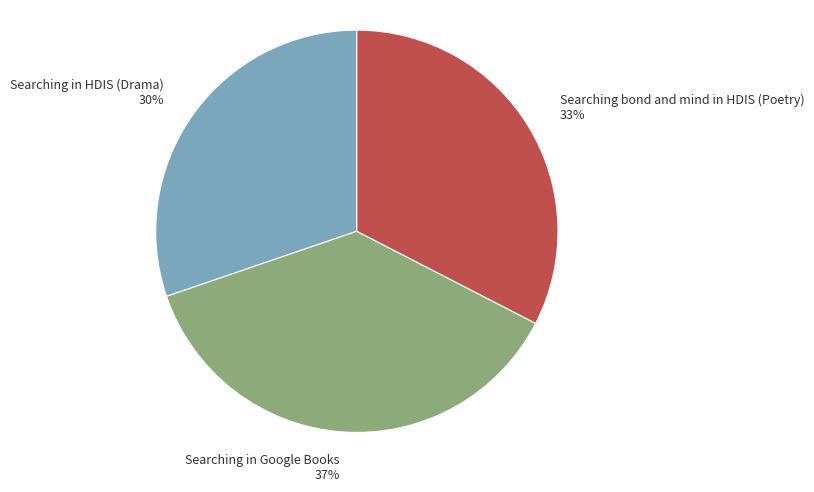

How many segments does this pie chart have?

3